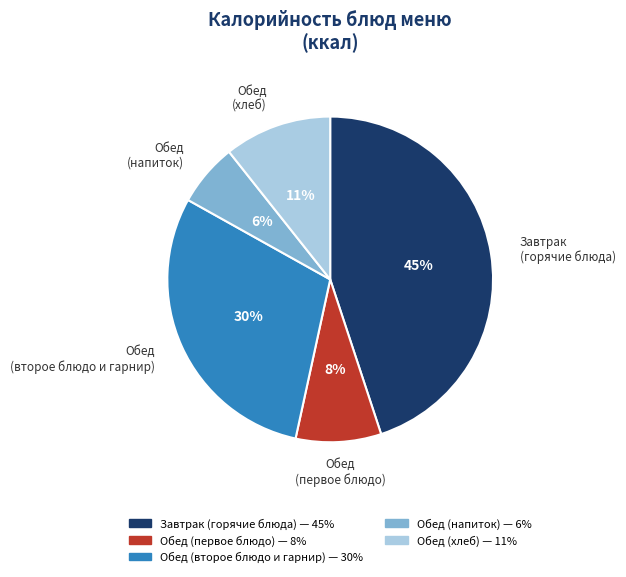

Is there any slice that represents more than half of the pie?

No